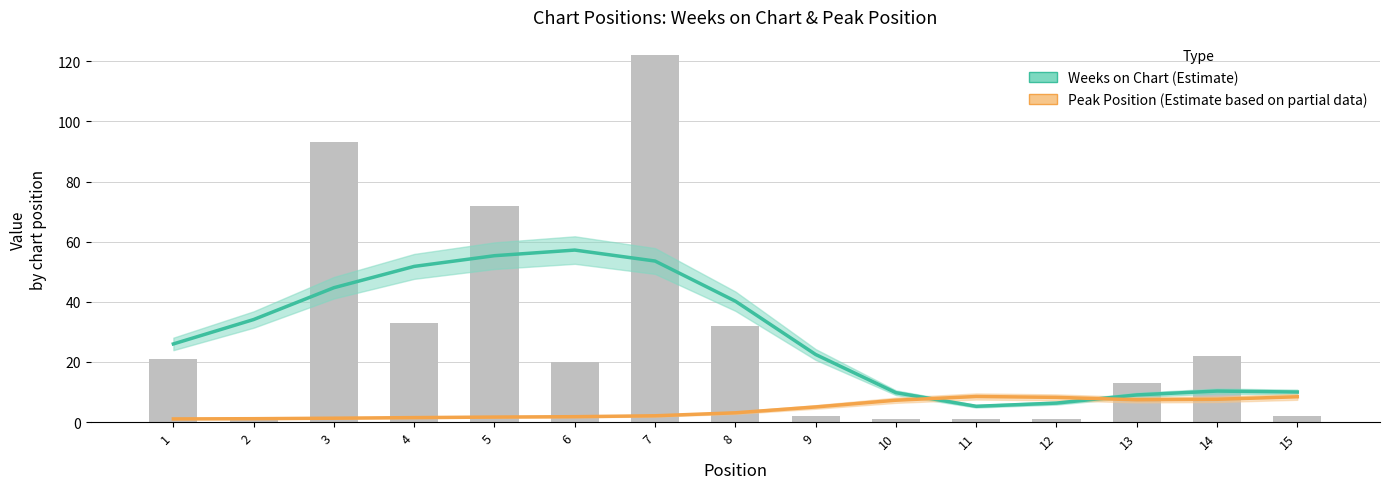

True or false: Peak Position (Estimate based on partial data) has a value of 1.8 at 6.

True